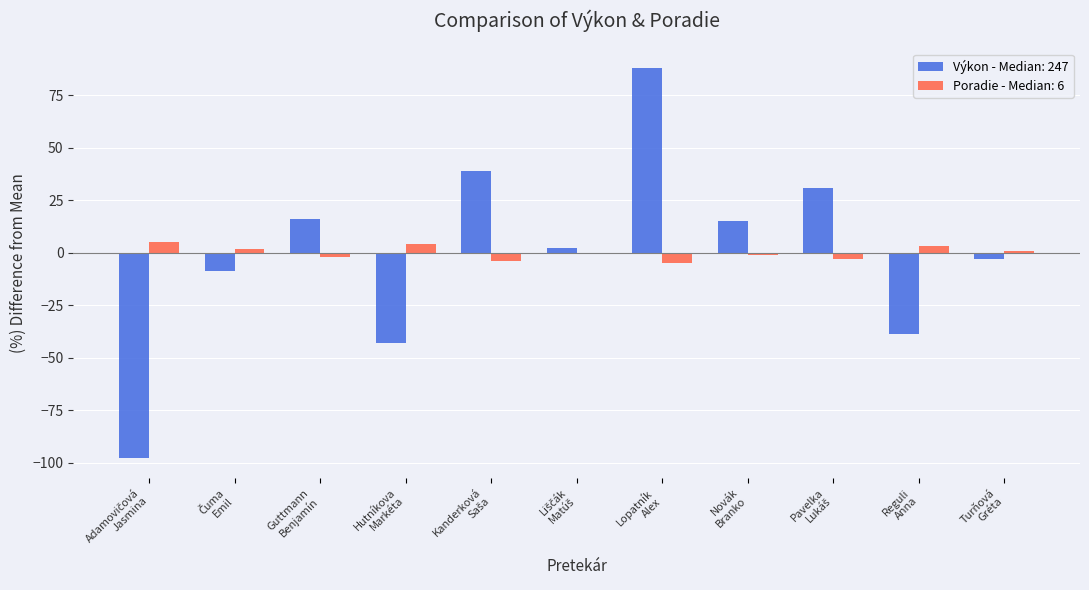

What is the greatest value displayed?

88.1